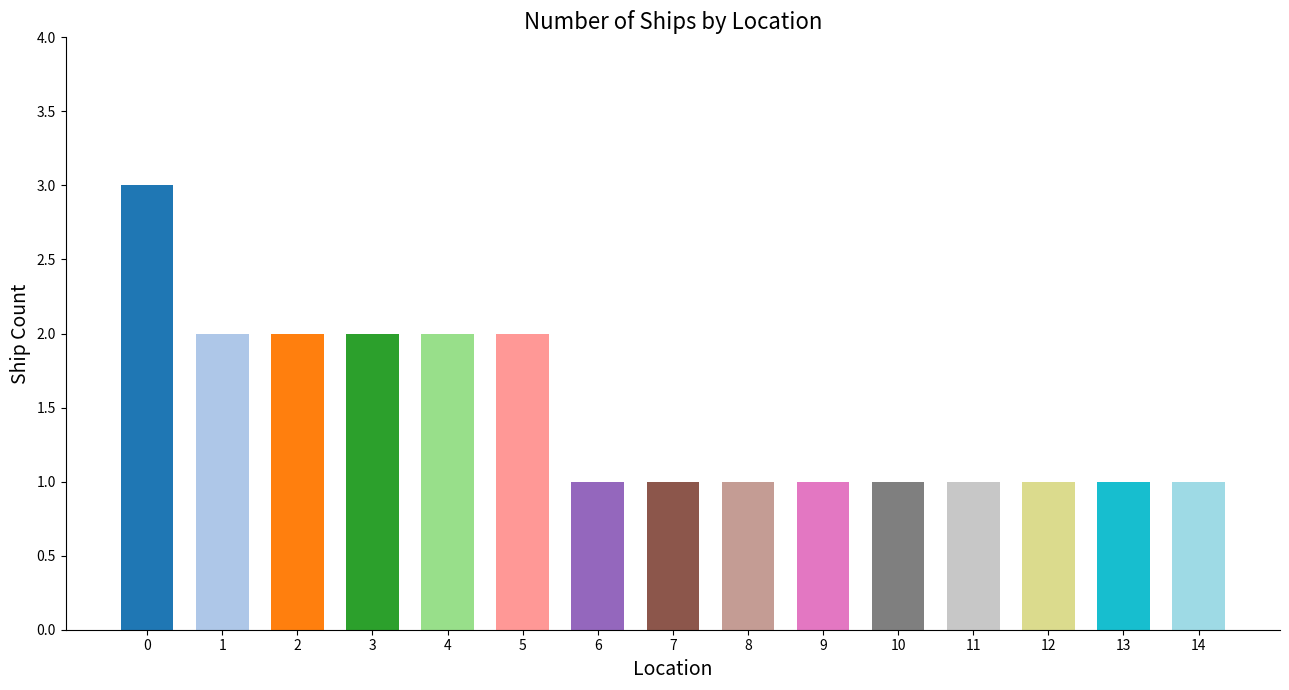

What is the change in value from 0 to 5?

-1